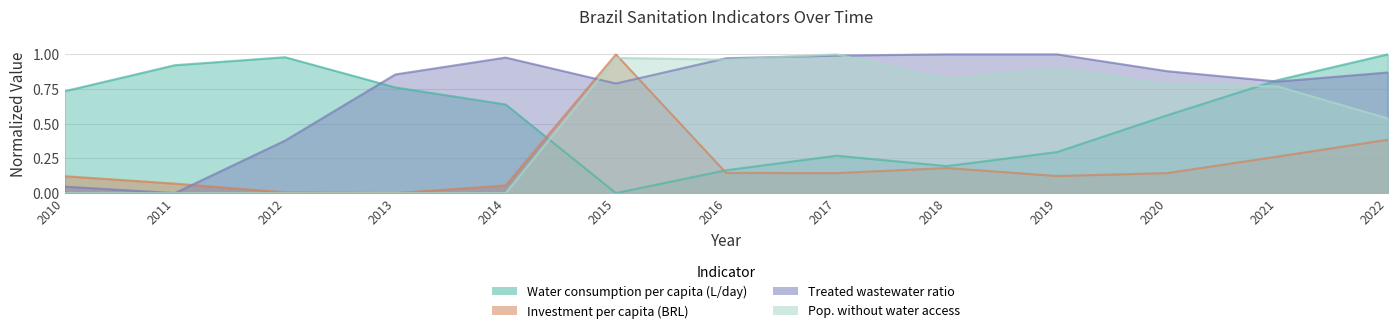

List the series in order of their peak value, lowest first.

Water consumption per capita (L/day), Investment per capita (BRL), Treated wastewater ratio, Pop. without water access